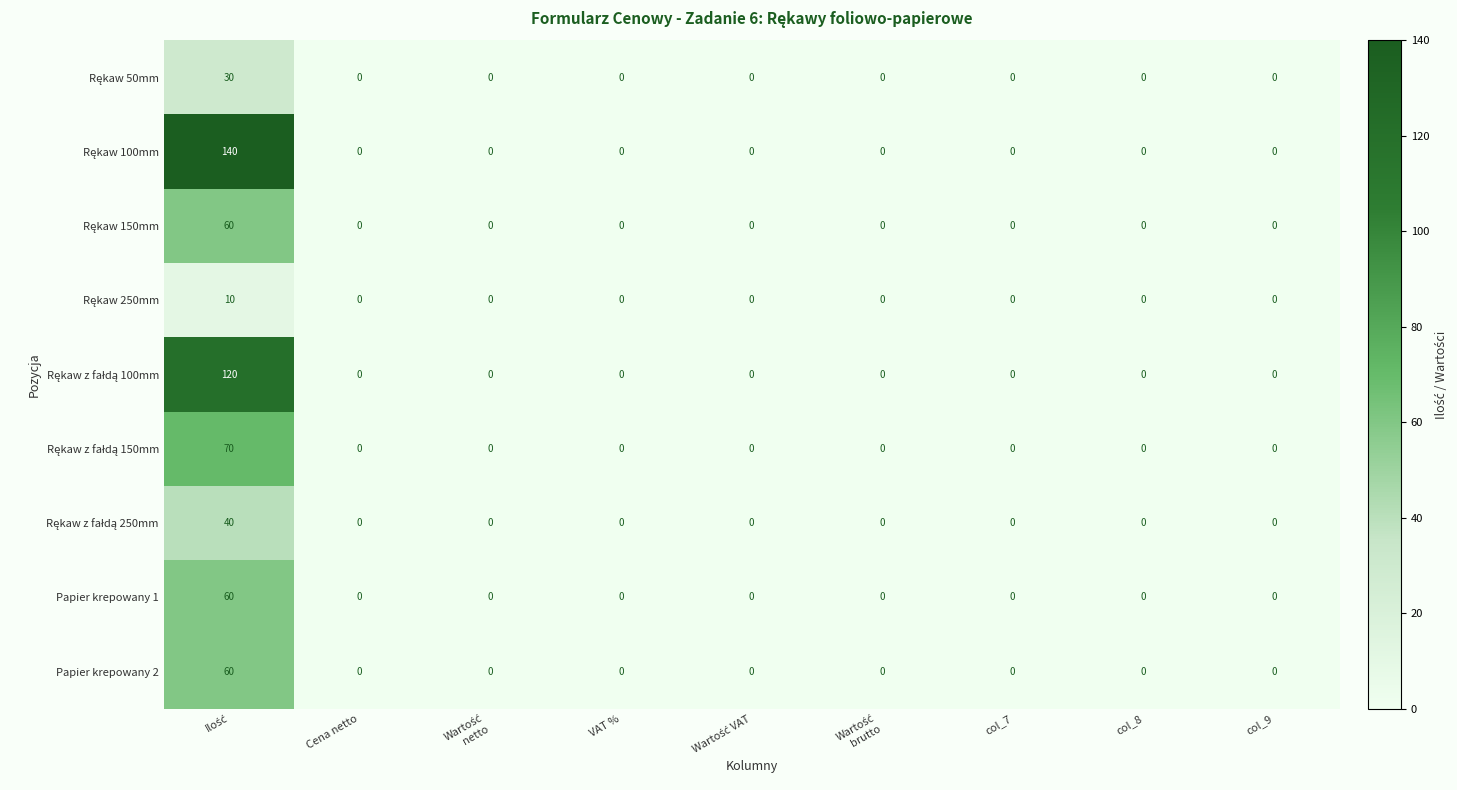

What is the greatest value displayed?

140